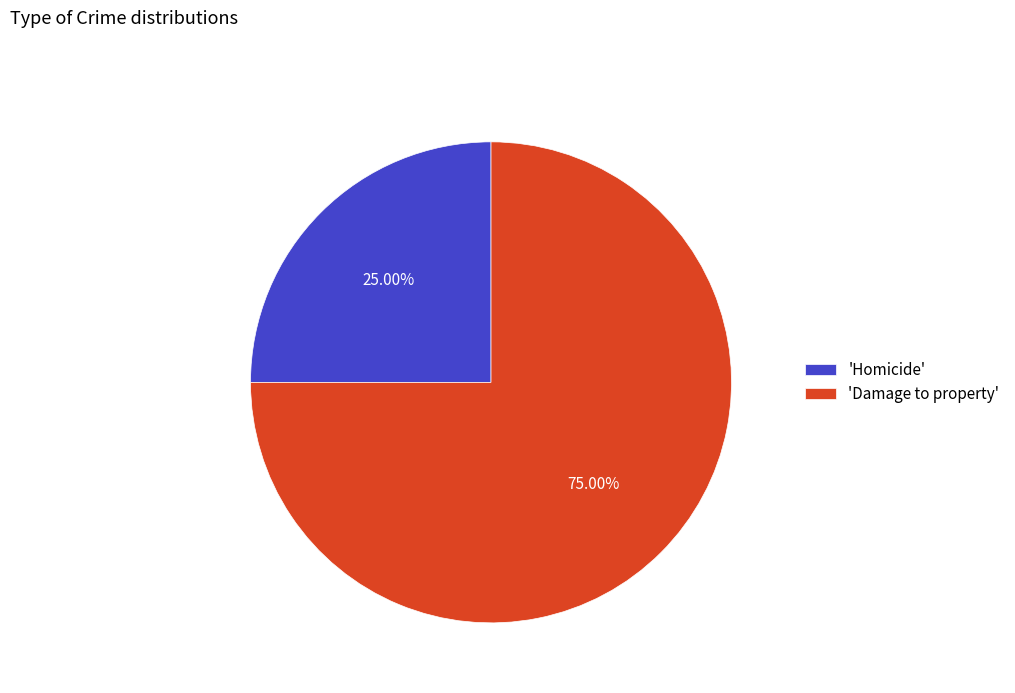

Which has a higher value, 'Homicide' or 'Damage to property'?

'Damage to property'